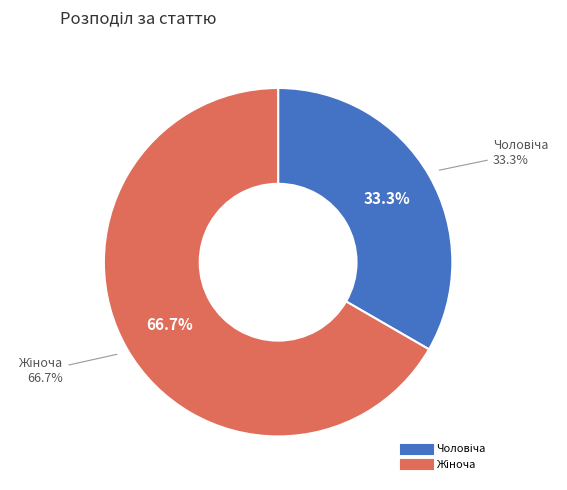

To the nearest percent, what is the average slice percentage?

50%